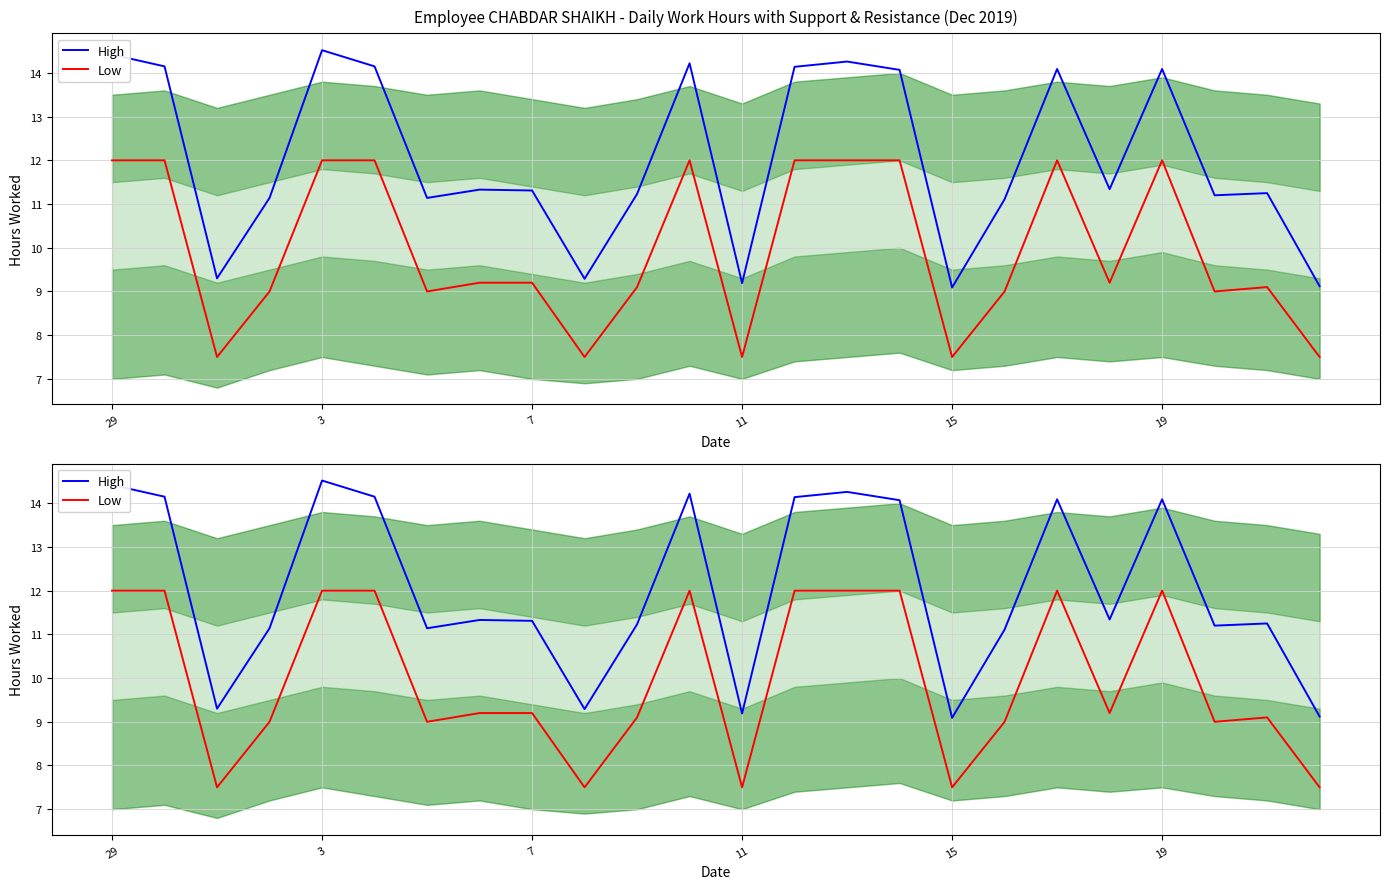

Which series has the largest range (max minus min)?

High